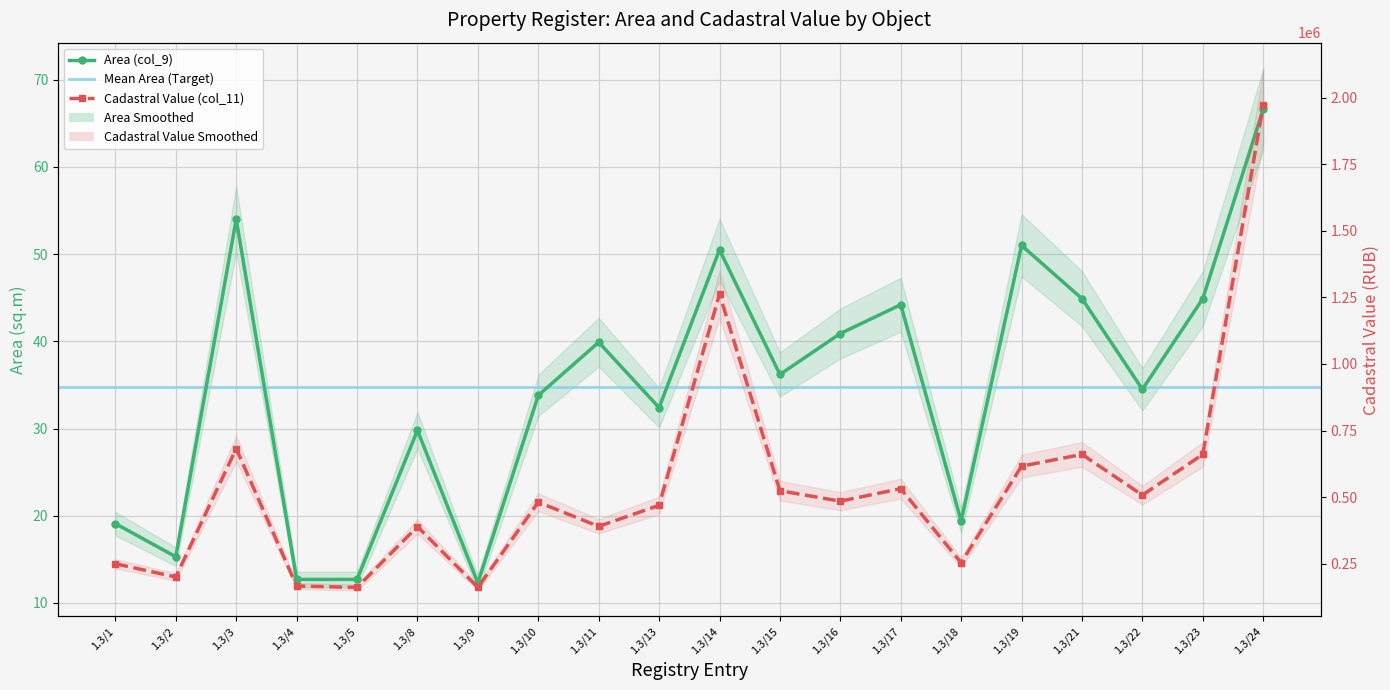

Which series has the largest total across all categories?

Cadastral Value (col_11)